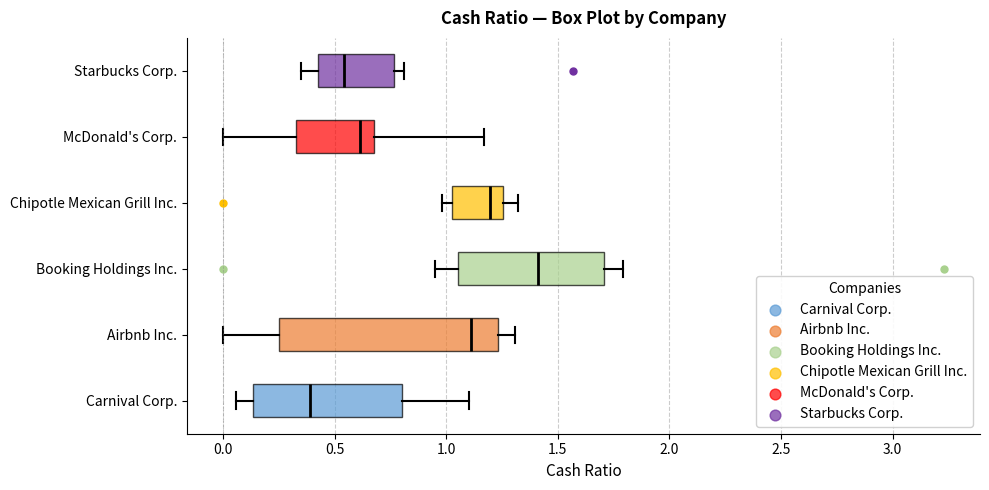

Comparing the boxes themselves (not the whiskers), which one is the widest?

Airbnb Inc.